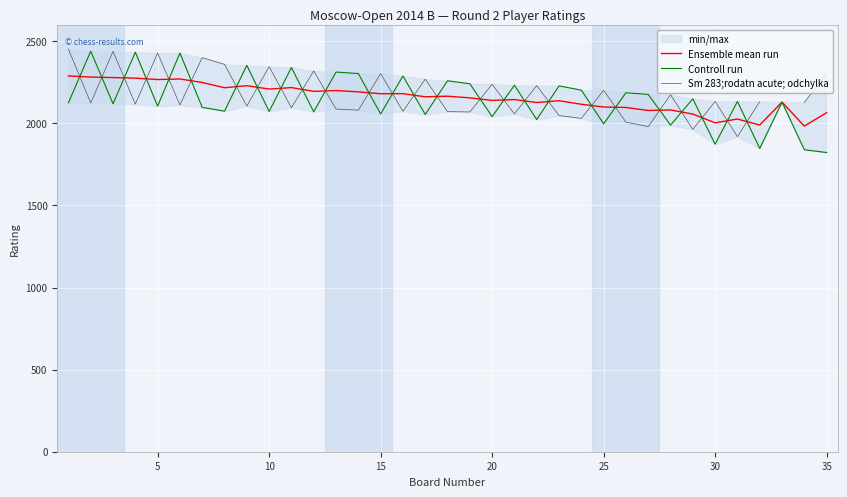

Between 5 and 25, which is larger?

5